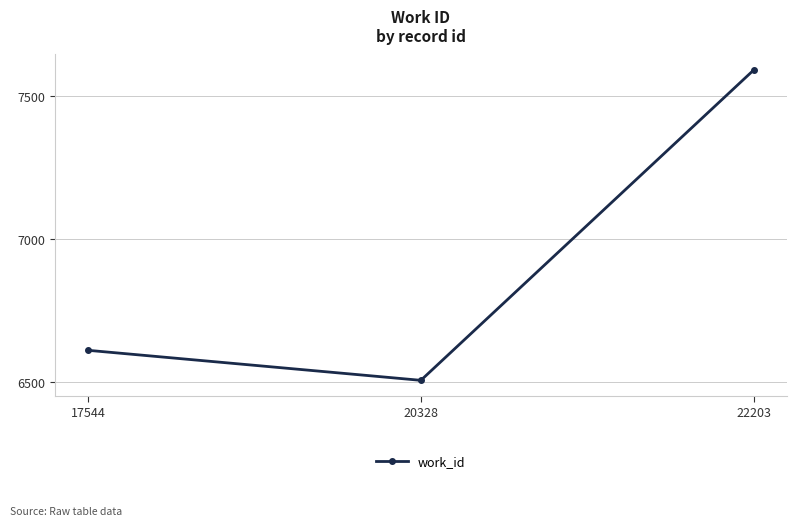

What is the value of the 3rd point from the left?

7591